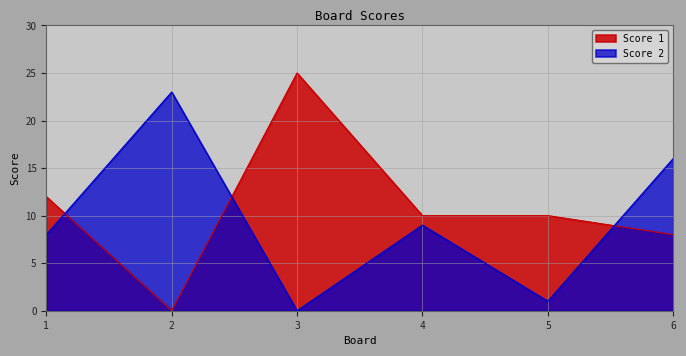

What is the total value across all series at 2?

23